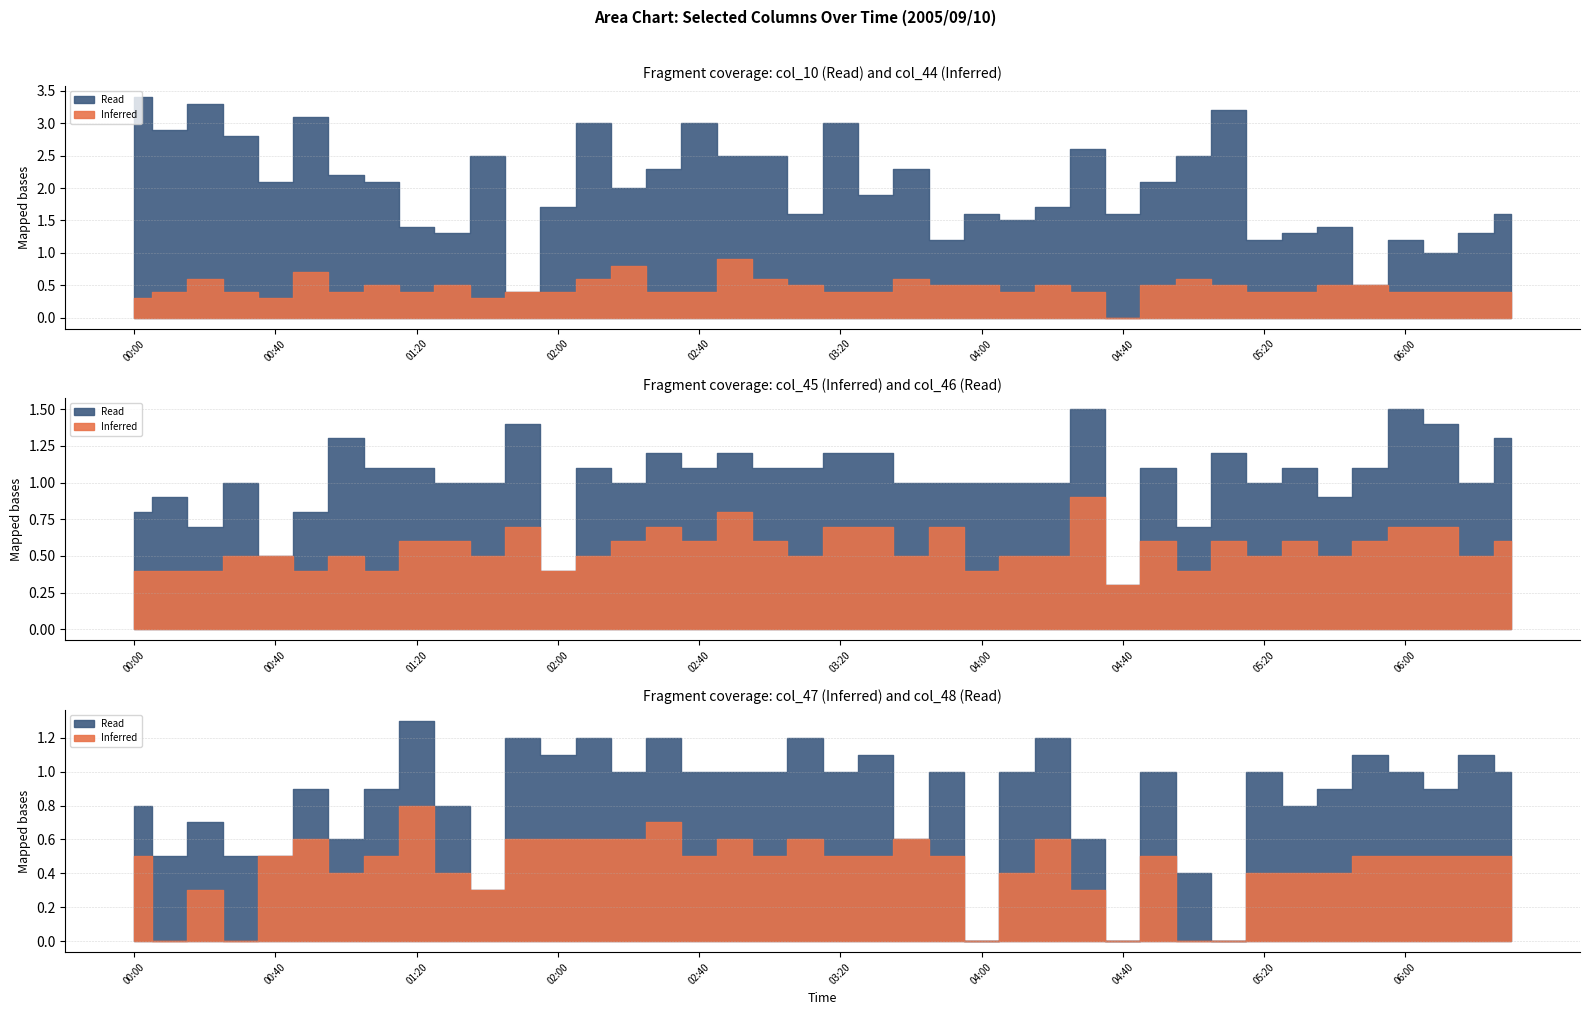

At which category does col_47 reach its first local valley?

2005/09/10 00:10